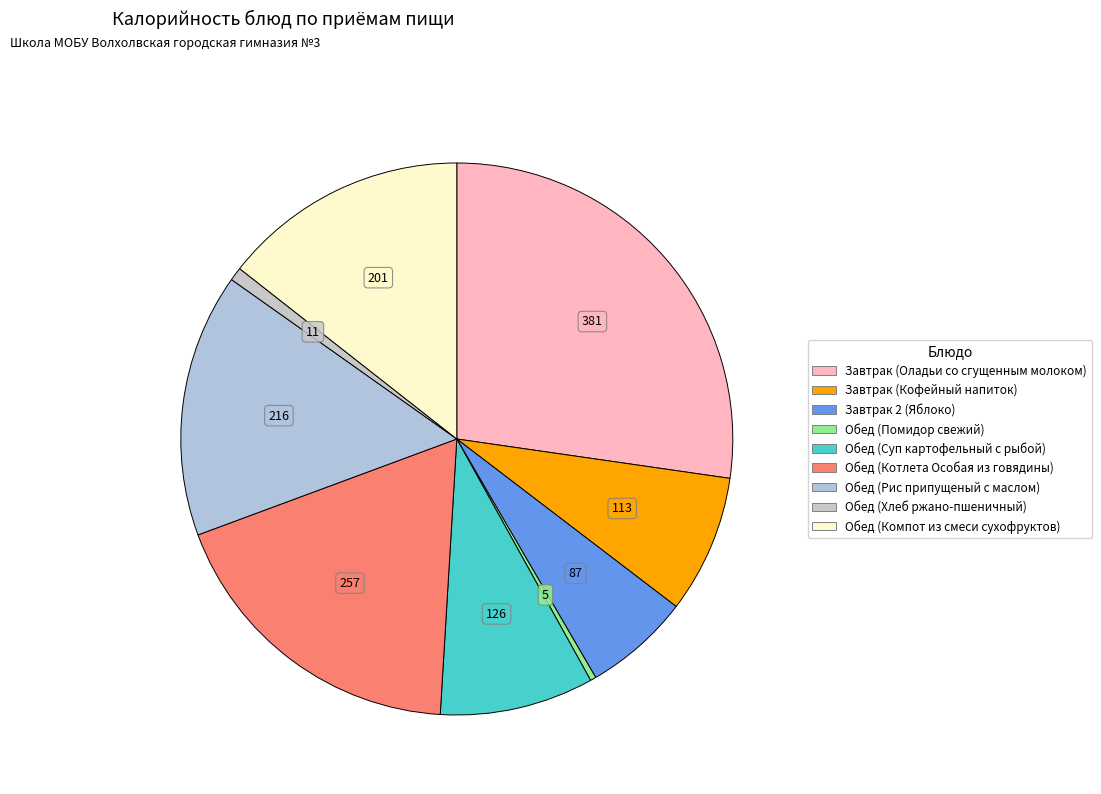

True or false: Завтрак 2 (Яблоко) accounts for 6% of the total.

True